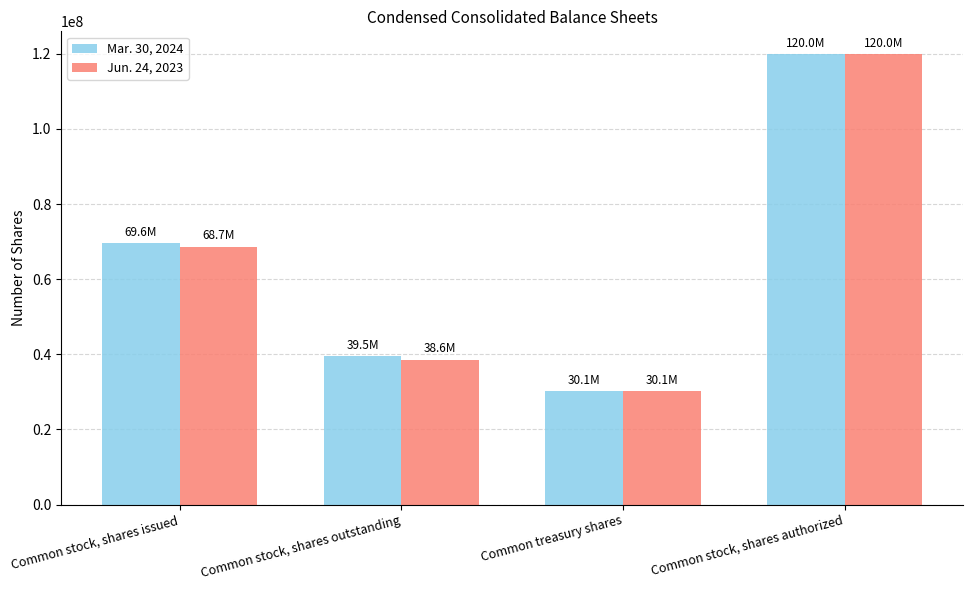

Reading left to right, extract all data points from this chart.

Mar. 30, 2024: 69597233	39480794	30116439	120000000
Jun. 24, 2023: 68687511	38571072	30116439	120000000